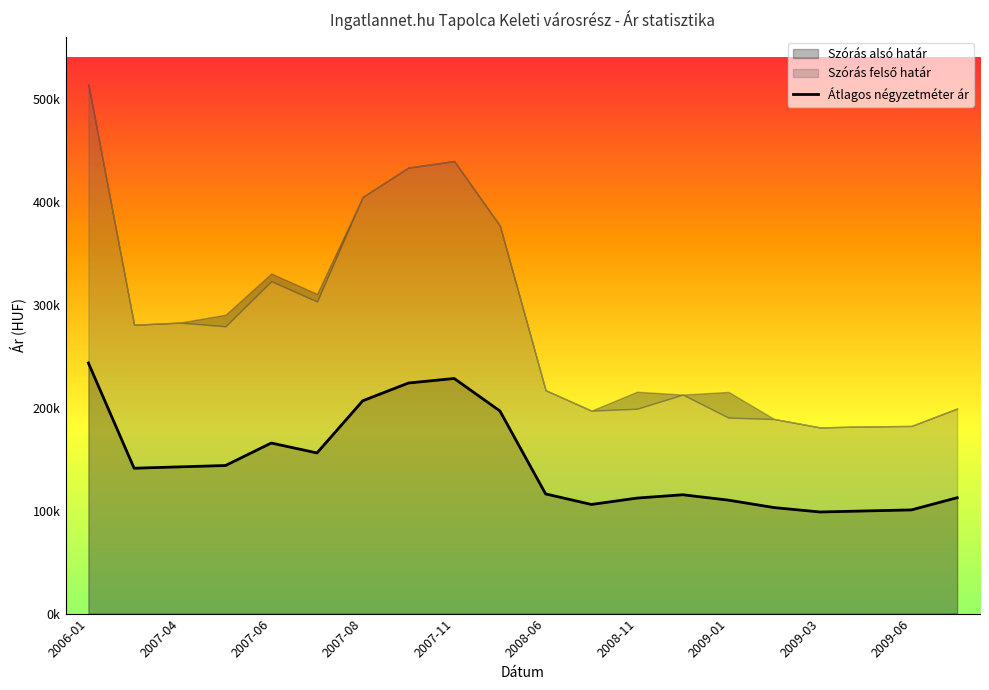

What is the sum of all Átlagos négyzetméter ár values?

2922818